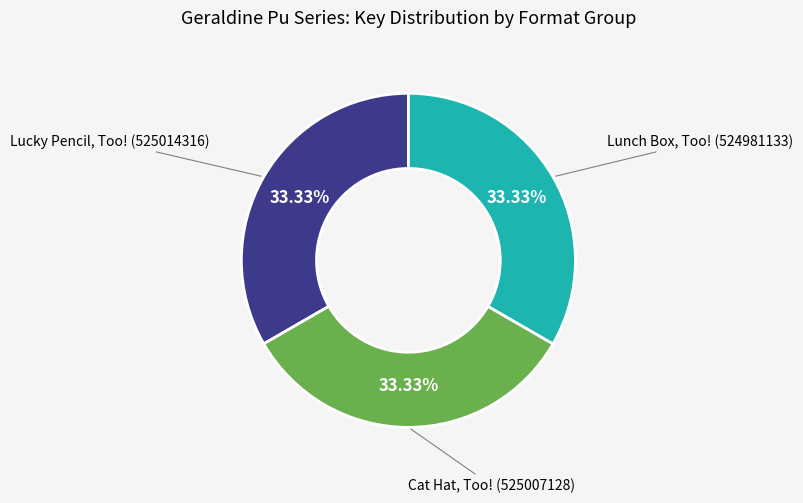

Is there a majority slice in this chart?

No